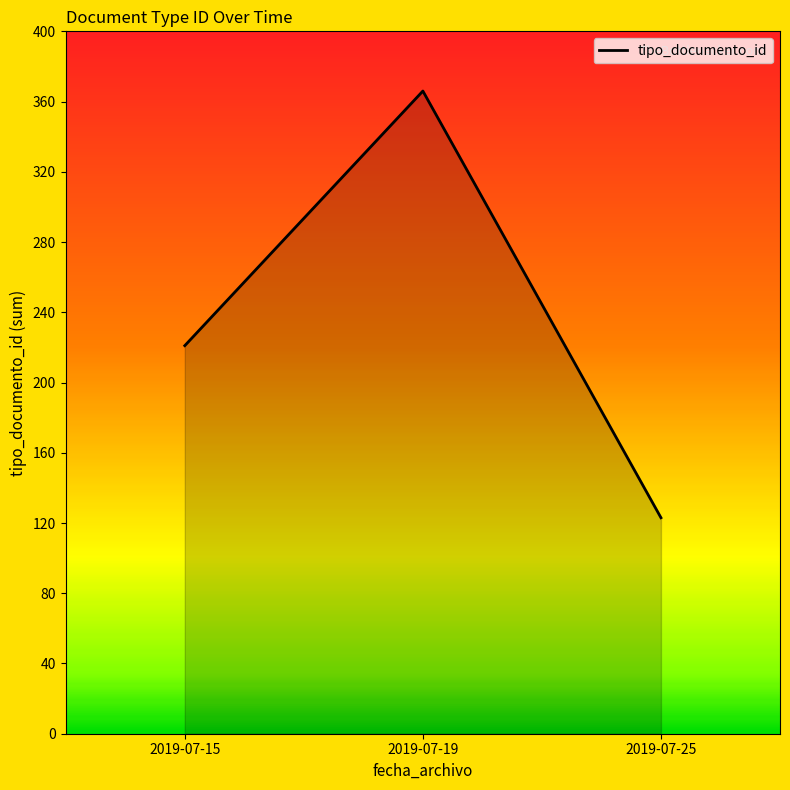

Rank the categories by value from lowest to highest.

2019-07-25, 2019-07-15, 2019-07-19